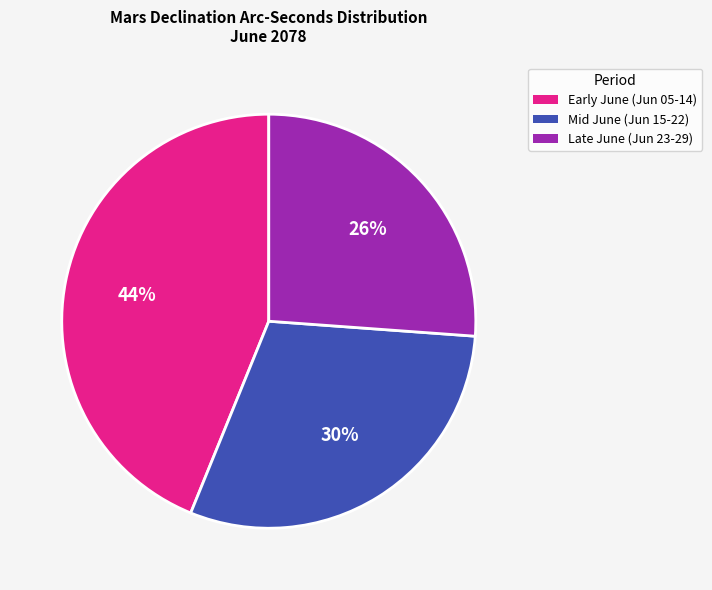

To the nearest percent, what is the difference between the largest and smallest slice percentages?

18%